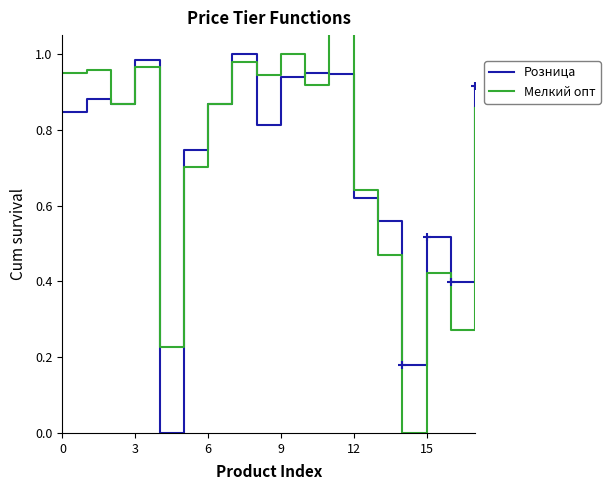

What are all the series names shown in the legend?

Розница, Мелкий опт